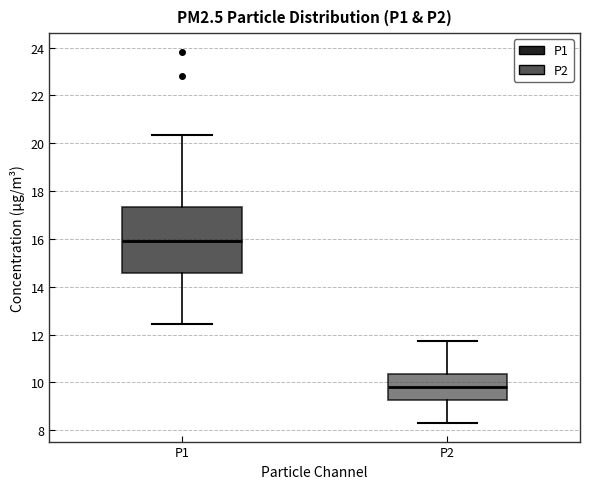

Comparing the boxes themselves (not the whiskers), which one is the tallest?

P1